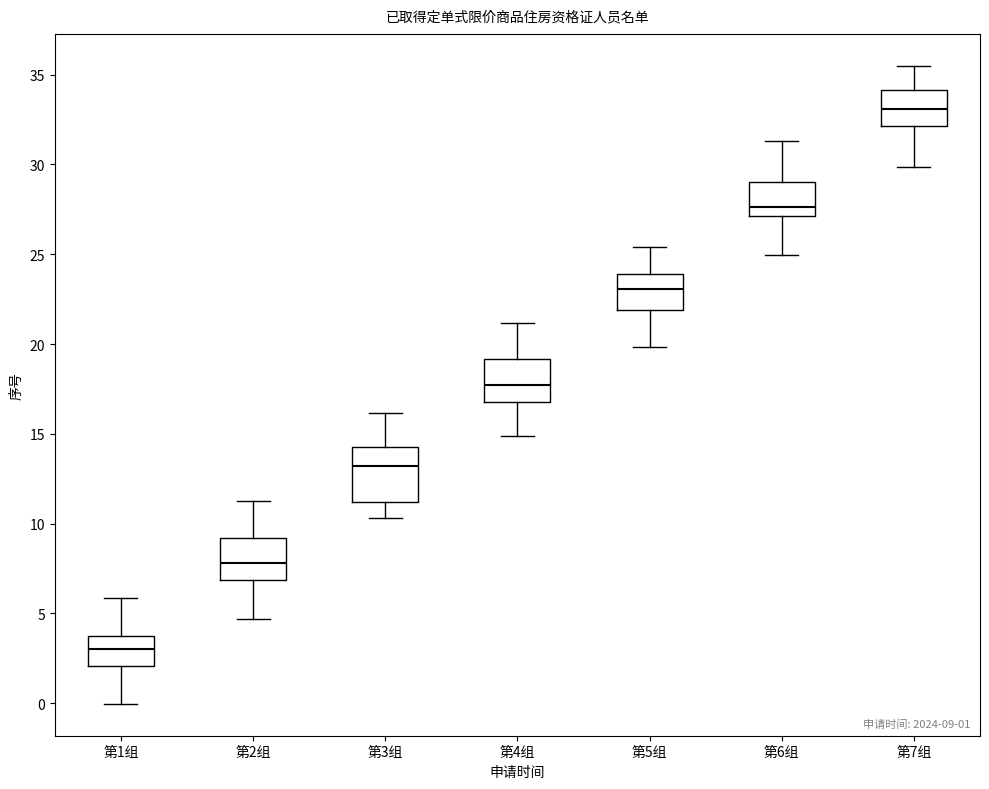

Which box is the tallest, from its lower edge to its upper edge?

第3组